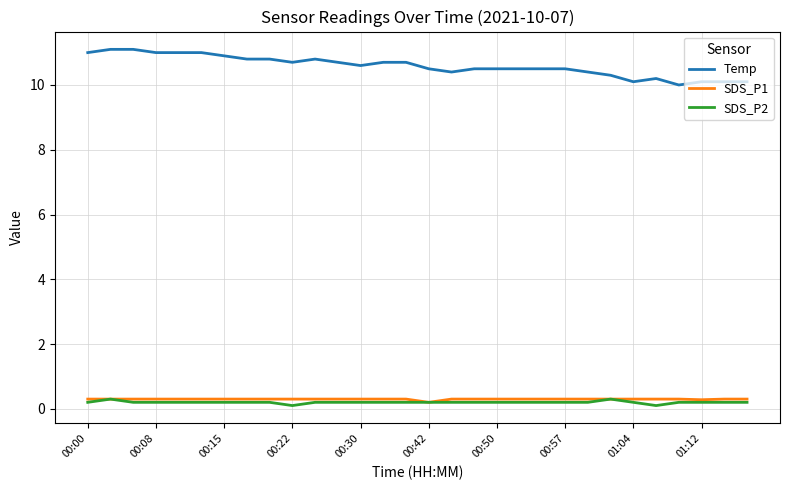

True or false: Temp and SDS_P2 intersect in this chart.

False